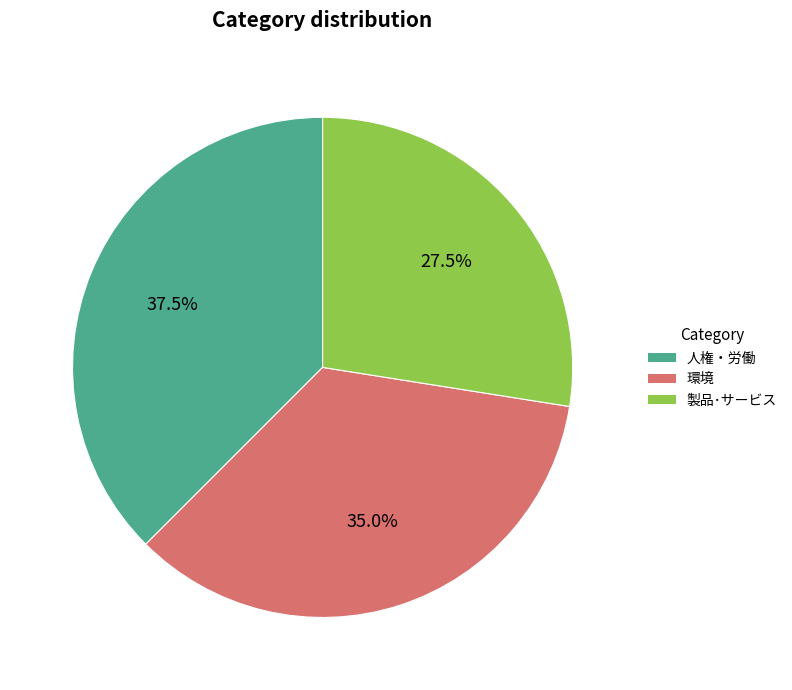

To the nearest percent, what portion does 環境 represent?

35%